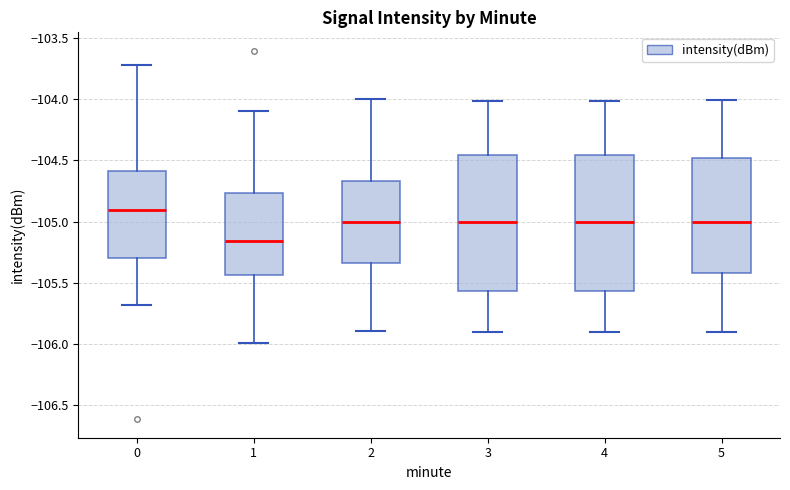

Reading left to right, transcribe this box plot: for each box, give where its median line is, the range the box spans, and where its two whiskers end, as read against the y-axis. The values are not printed on the chart, so give them approximately, as read against the axis.

0: median -104.90, box -105.30 to -104.60, whiskers -105.70 to -103.75
1: median -105.15, box -105.45 to -104.75, whiskers -106.00 to -104.10
2: median -105.00, box -105.35 to -104.65, whiskers -105.90 to -104.00
3: median -105.00, box -105.55 to -104.45, whiskers -105.90 to -104.00
4: median -105.00, box -105.55 to -104.45, whiskers -105.90 to -104.00
5: median -105.00, box -105.40 to -104.50, whiskers -105.90 to -104.00